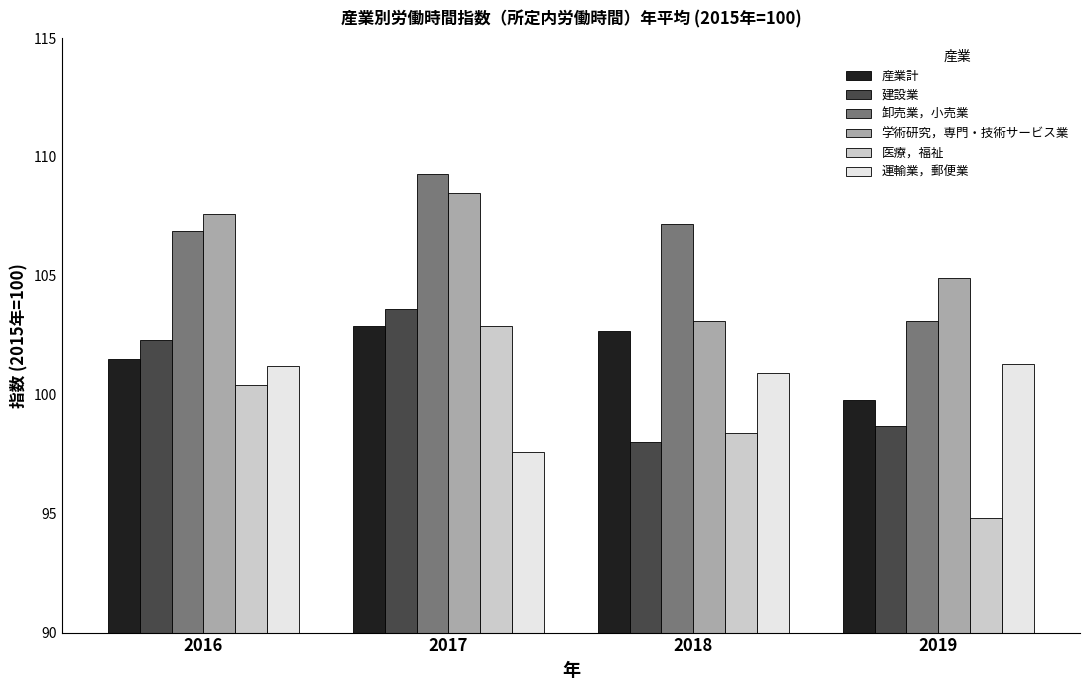

Is the value of 学術研究，専門・技術サービス業 at 2017 greater than the value of 卸売業，小売業 at 2016?

Yes